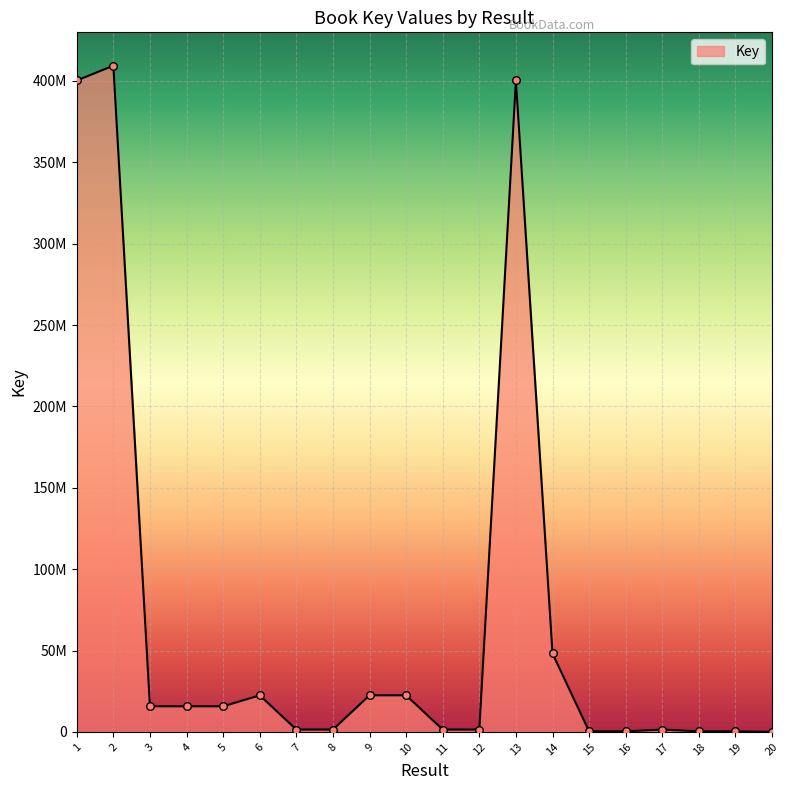

What is the ratio of the value at 9 to the value at 1?

0.1